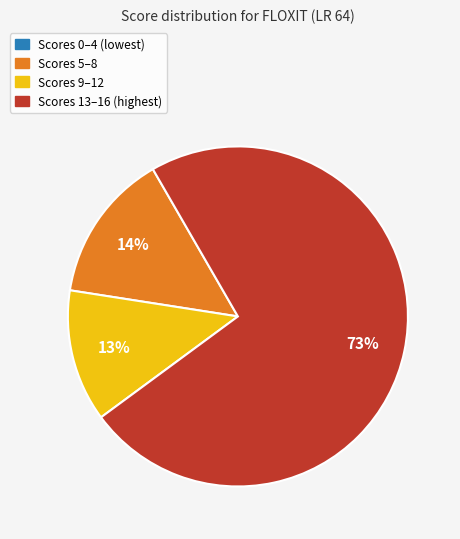

Does any single category account for the majority?

Yes